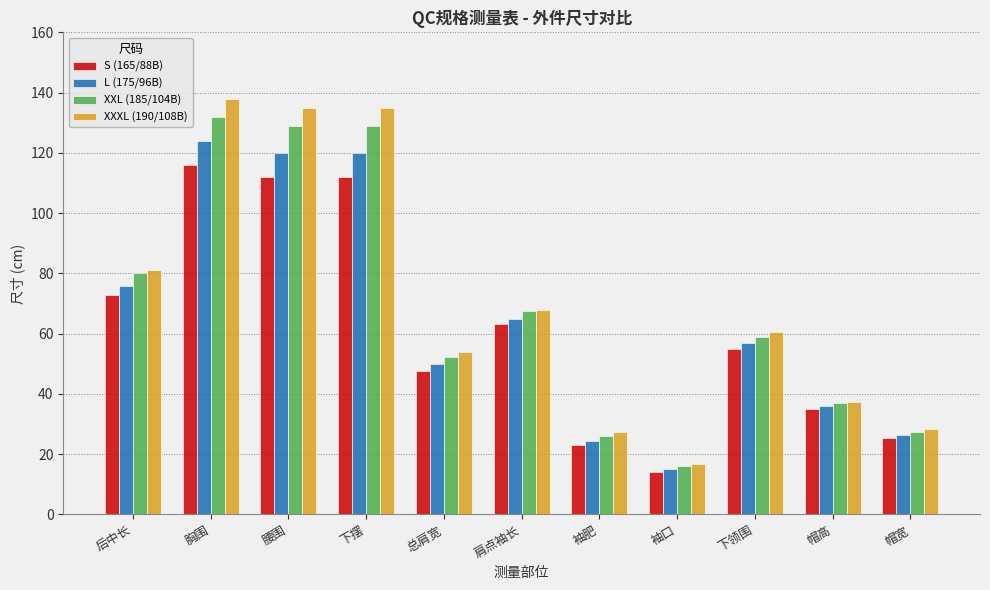

Which label corresponds to the largest value in the chart?

胸围